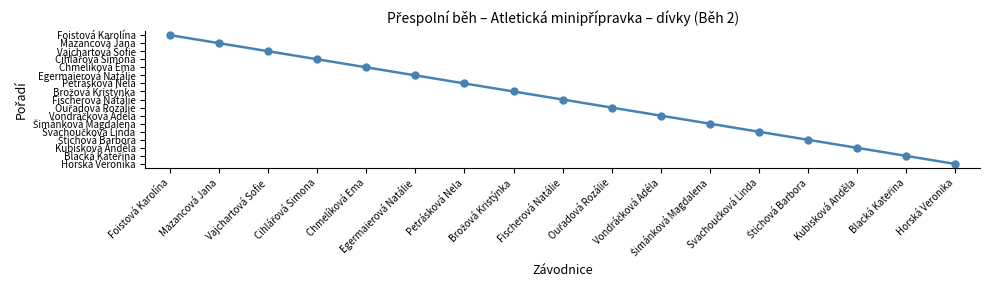

What is the label of the 9th point from the left?

Fischerová Natálie